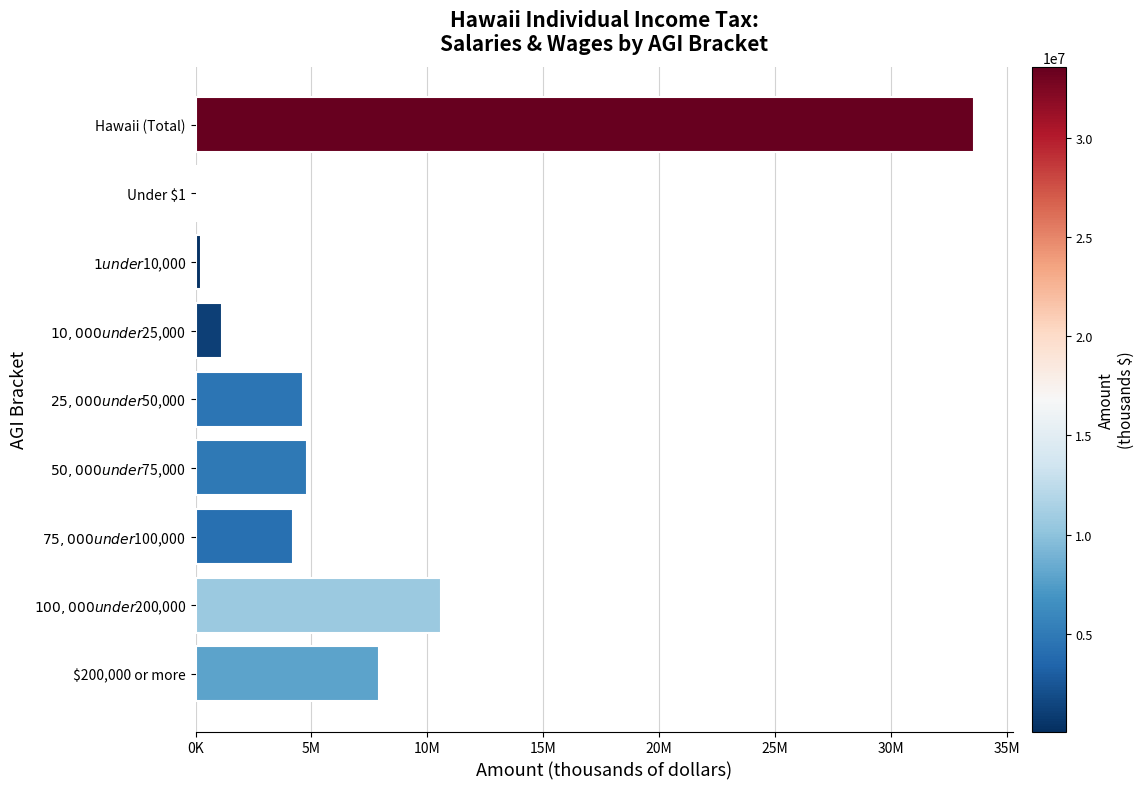

What is the sum of all values?

67117948